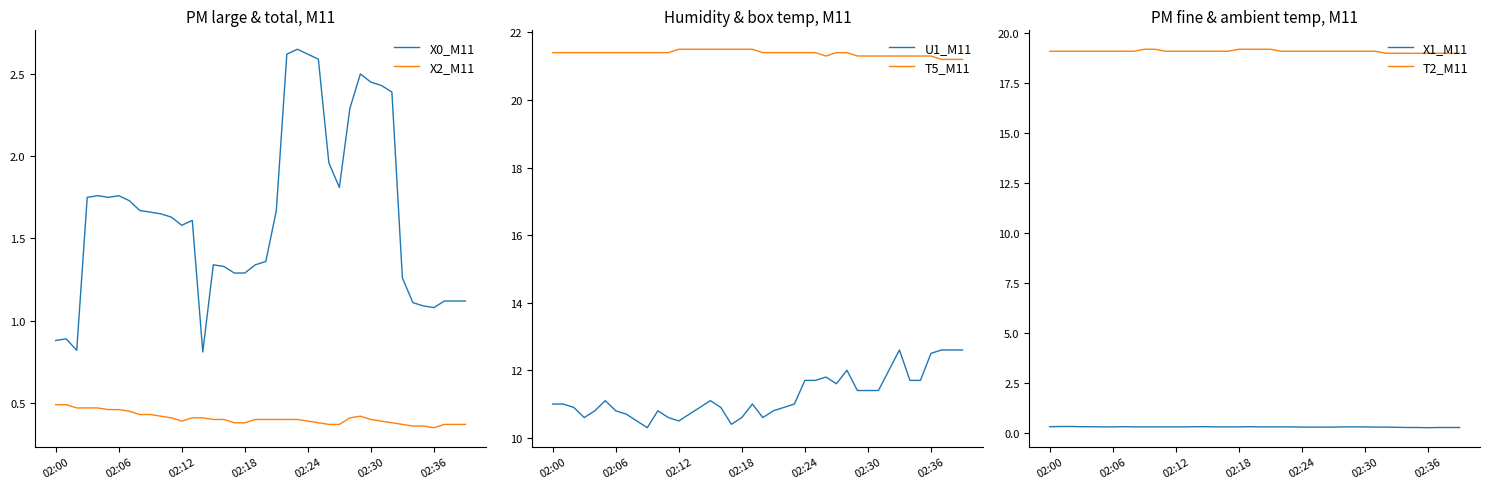

Which series has the widest spread of values?

U1_M11